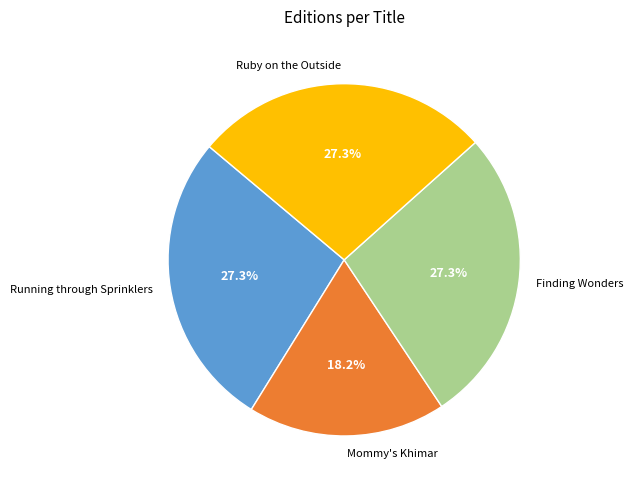

Which slice is the smallest?

Mommy's Khimar